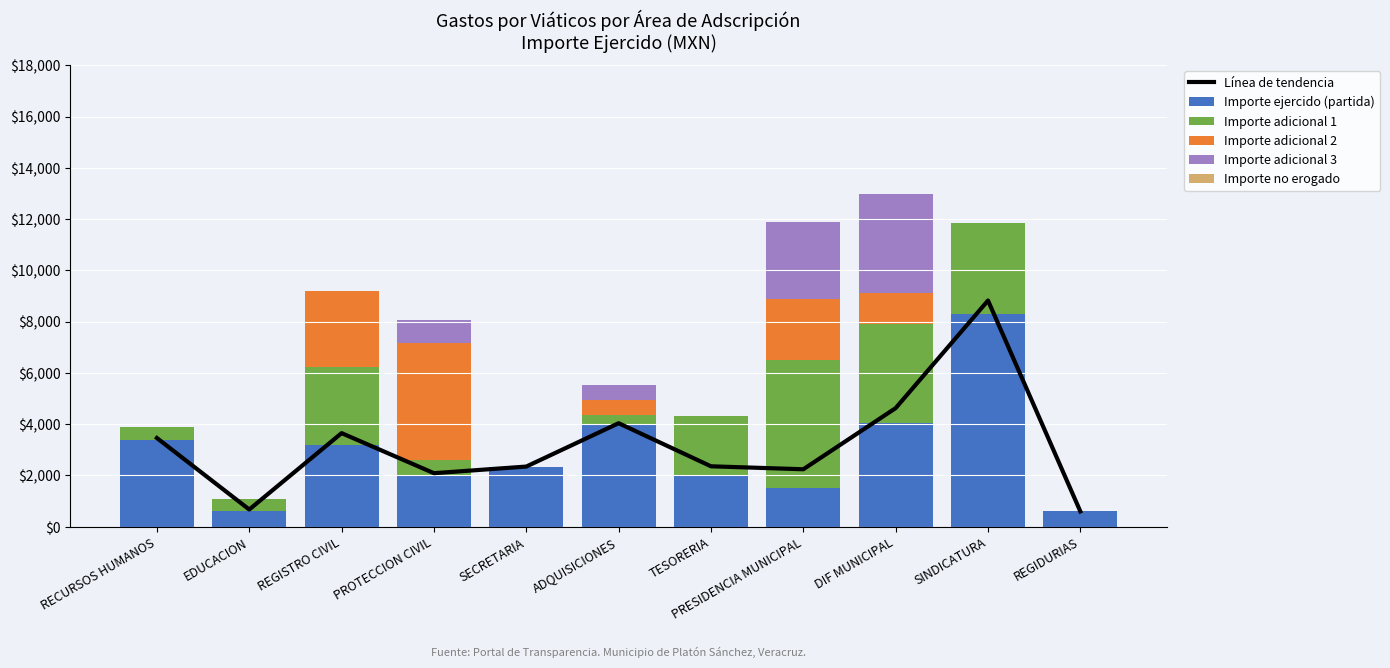

How many categories are shown in the chart?

11